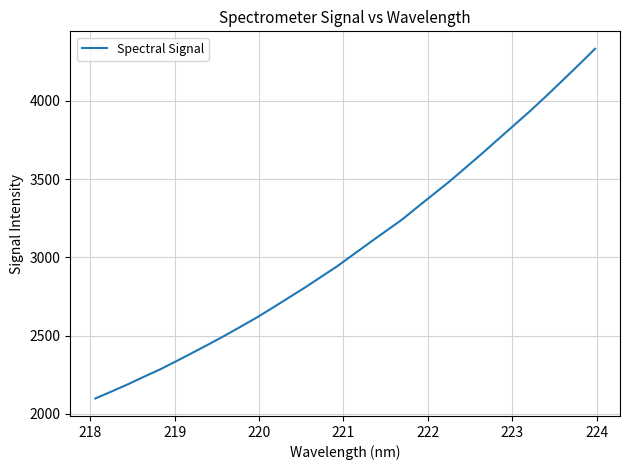

What is the maximum value shown in the chart?

4332.7